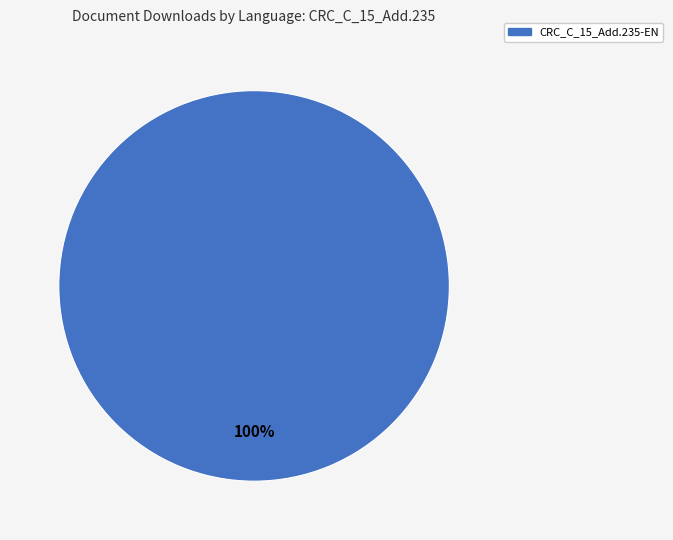

Is there a majority slice in this chart?

Yes